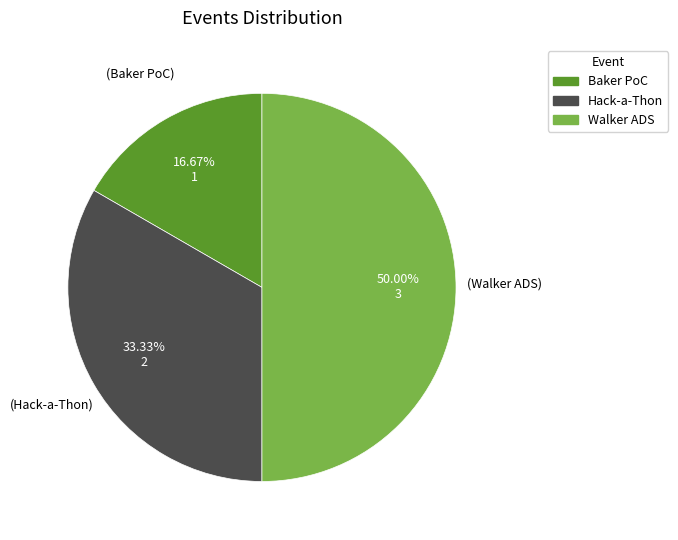

Which slice is the smallest?

Baker PoC